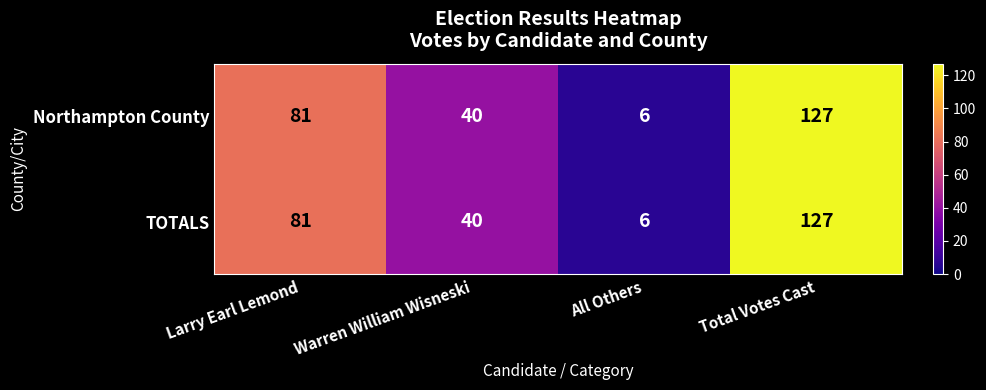

Which label corresponds to the smallest value in the chart?

All Others